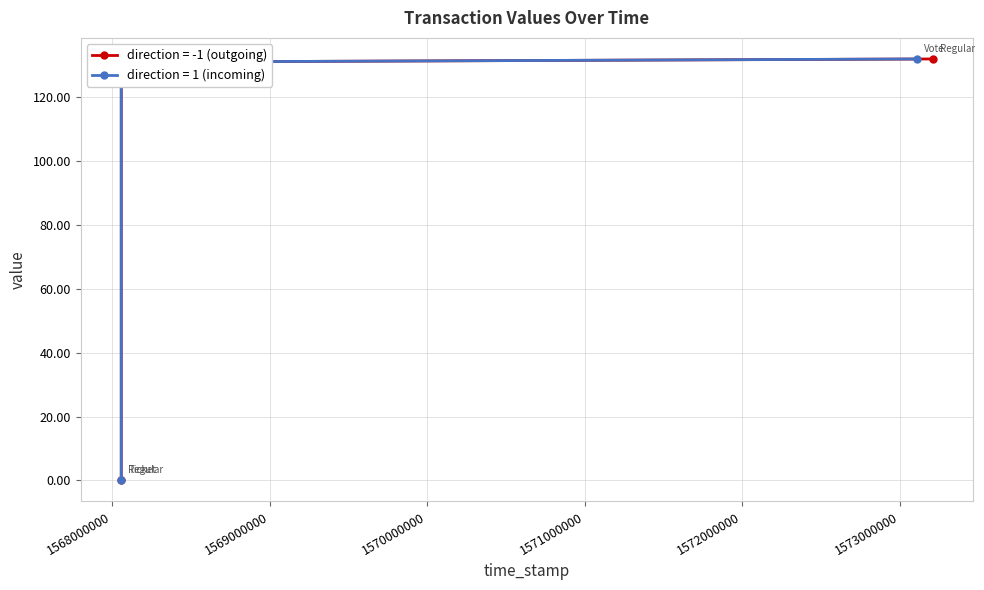

Where is the first local maximum for value?

1568058908